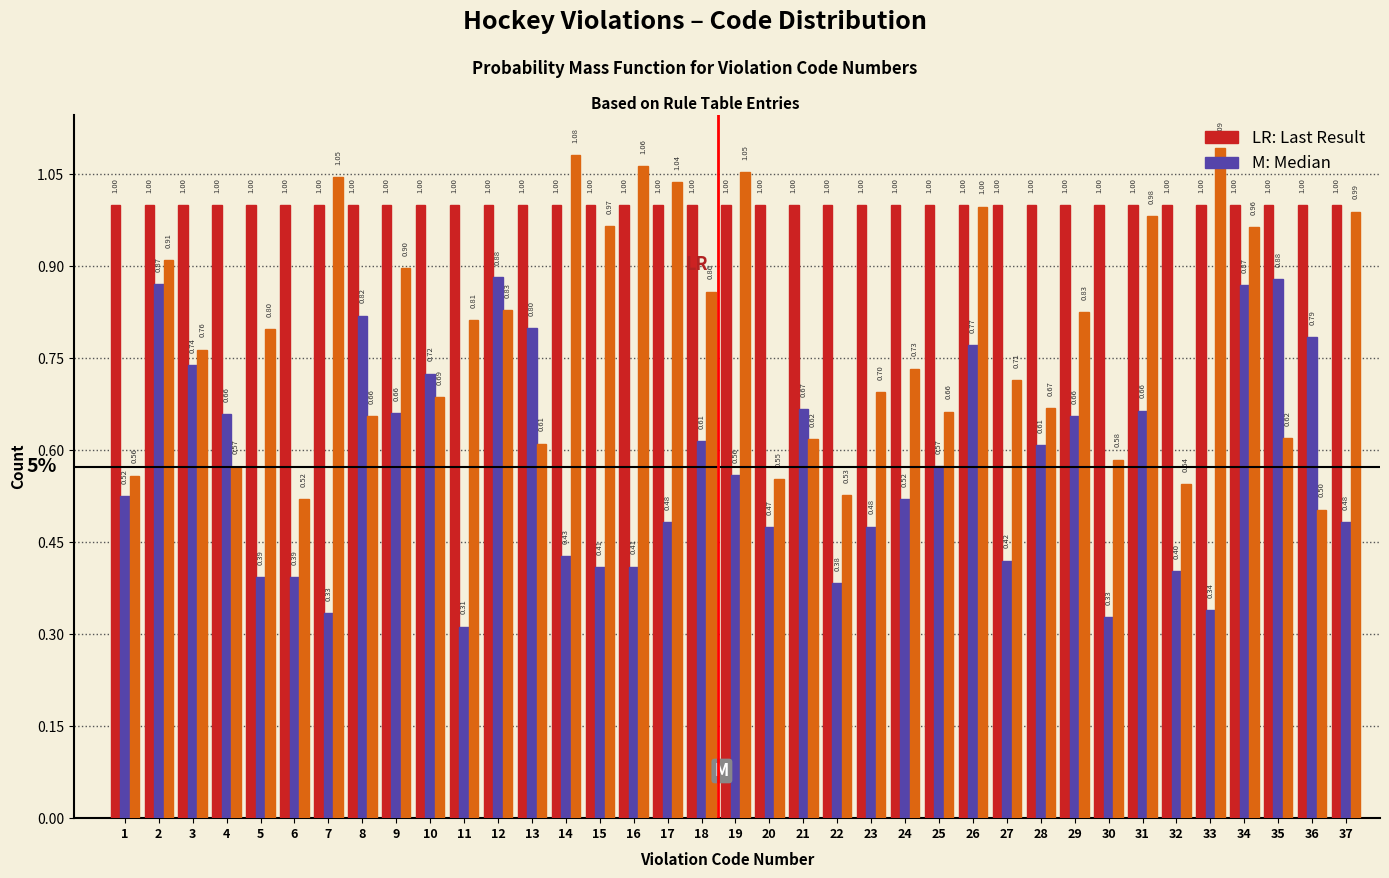

What is the total value across all series at 12?

2.7